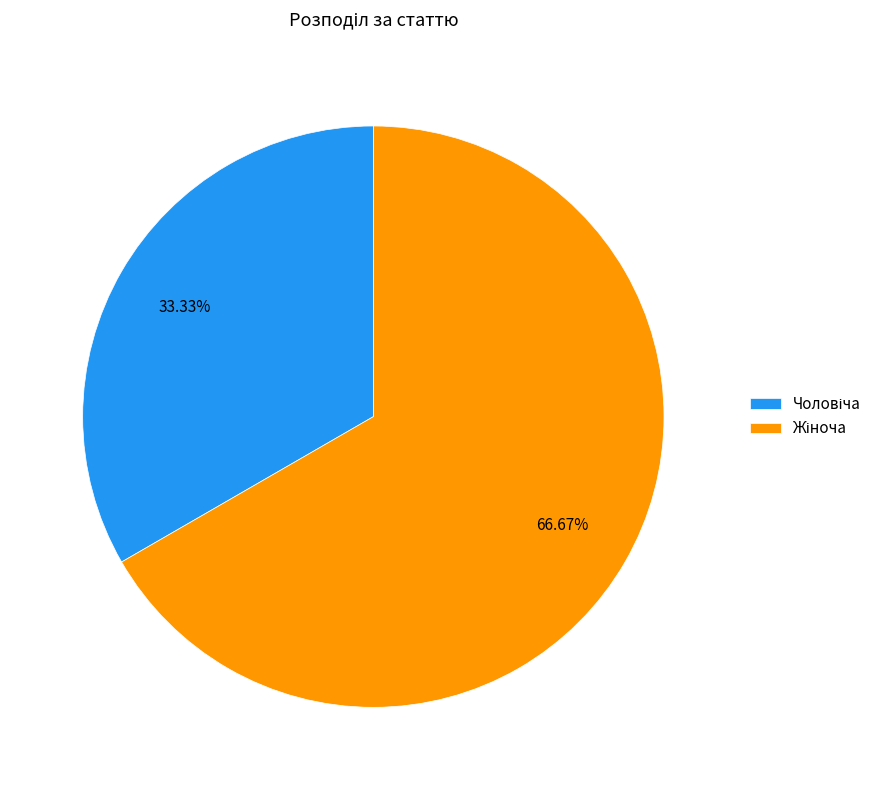

Is there any slice that represents more than half of the pie?

Yes